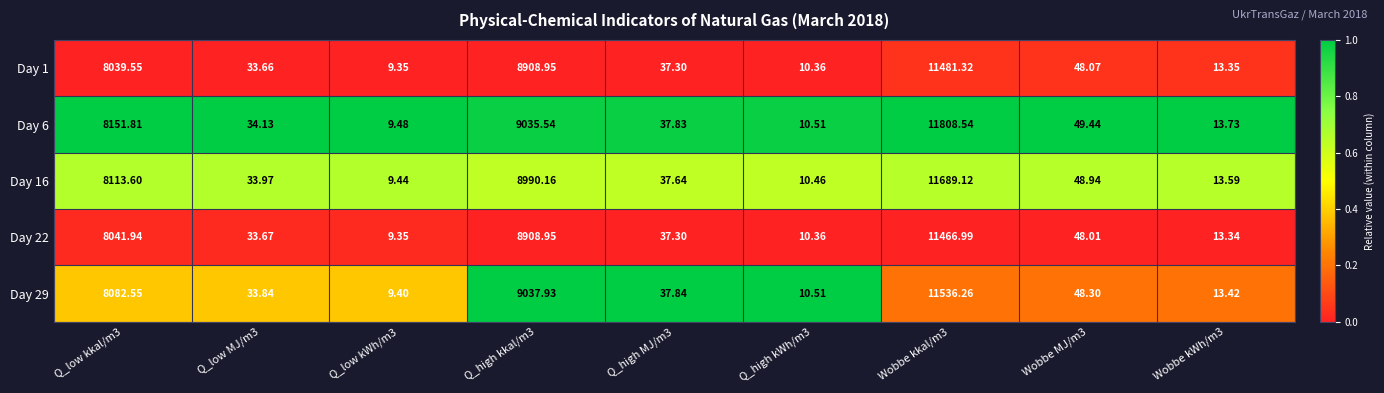

Is the value of Day 16 at Q_low MJ/m3 greater than the value of Day 29 at Q_low kWh/m3?

Yes